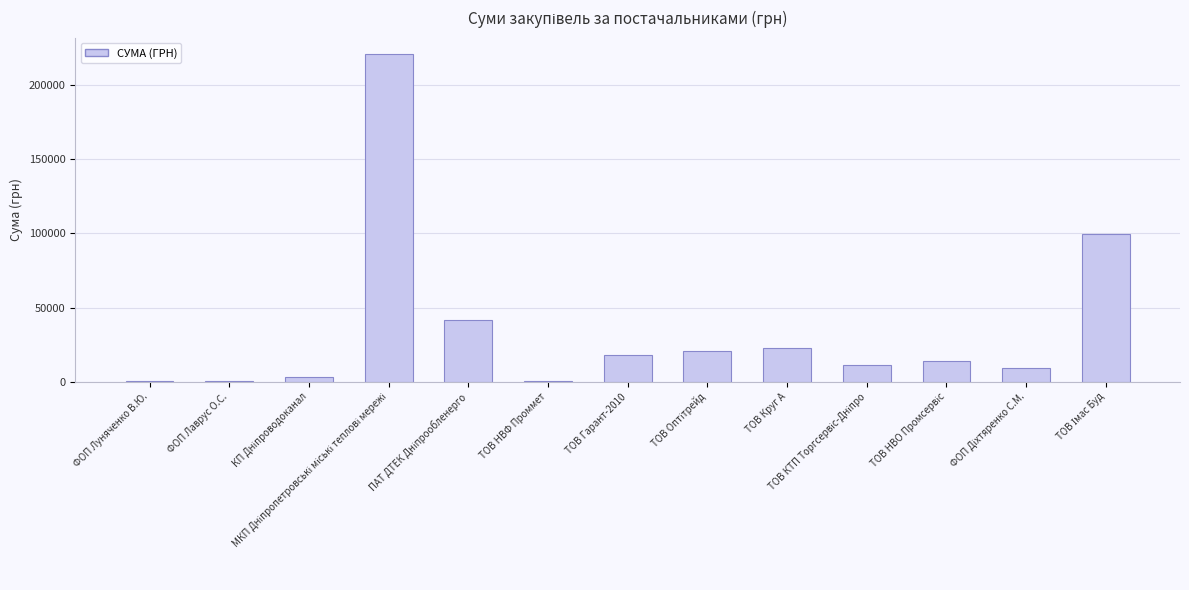

What is the sum of all values?

463184.9